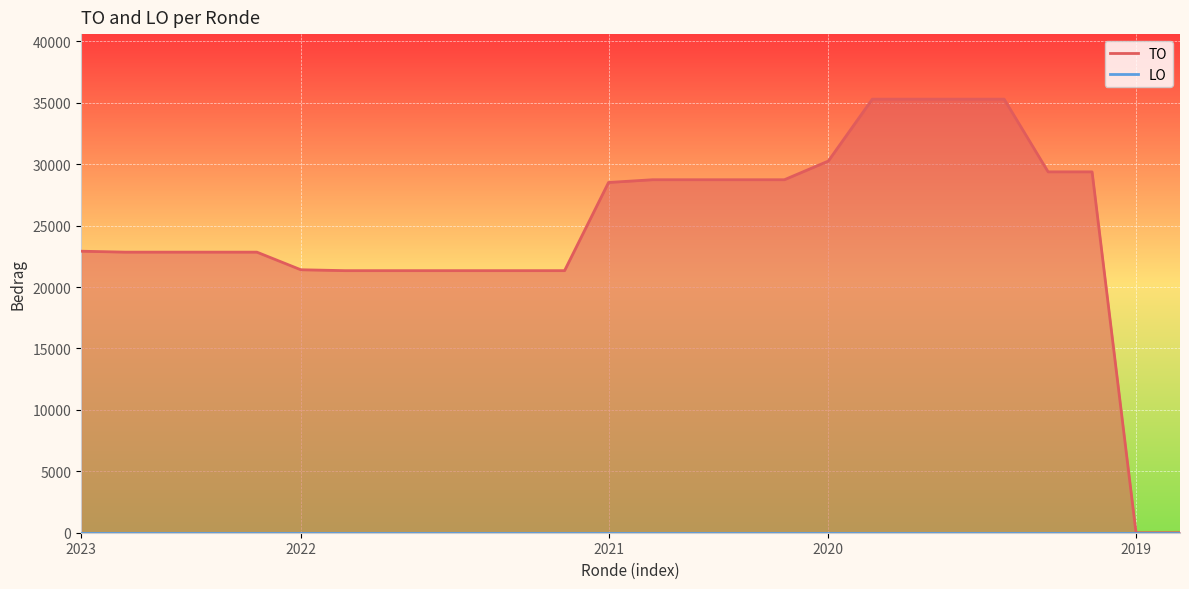

What is the difference between the maximum and minimum values?

35302